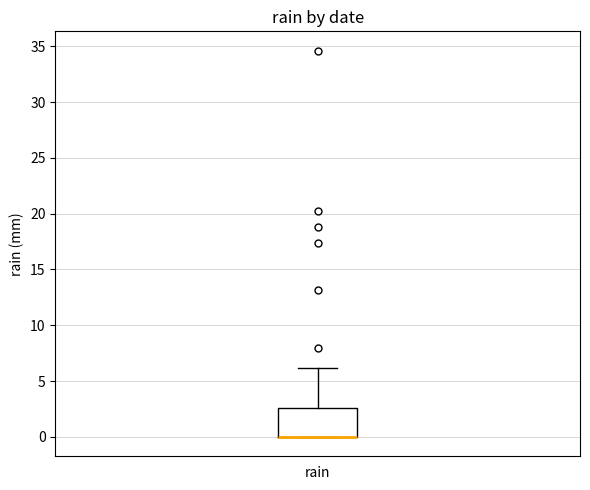

Read this box plot against the y-axis: the position of the median line, the range covered by the box, and the ends of both whiskers. The values are not printed on the chart, so give them approximately, as read against the axis.

median 0.0 (drawn on the box's lower edge), box 0.0 to 2.5, whiskers 0.0 to 6.0